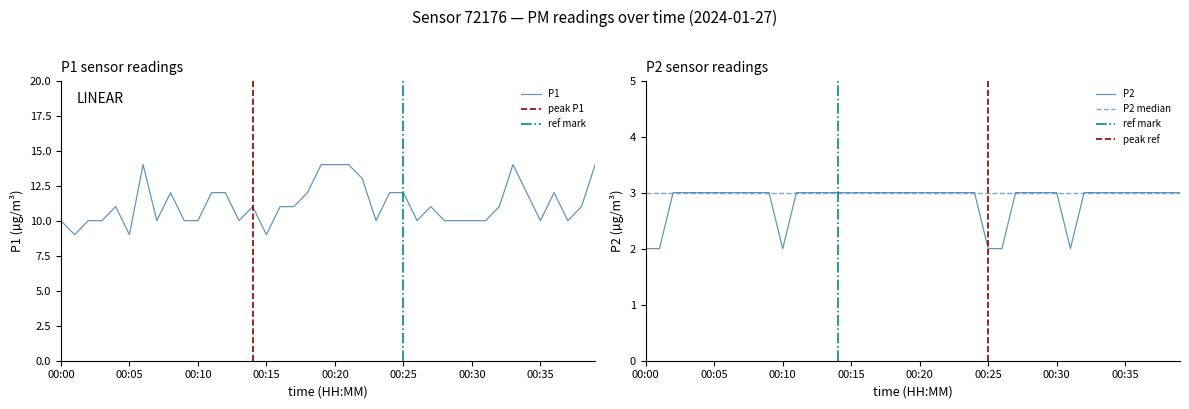

Which series has the largest range (max minus min)?

P1